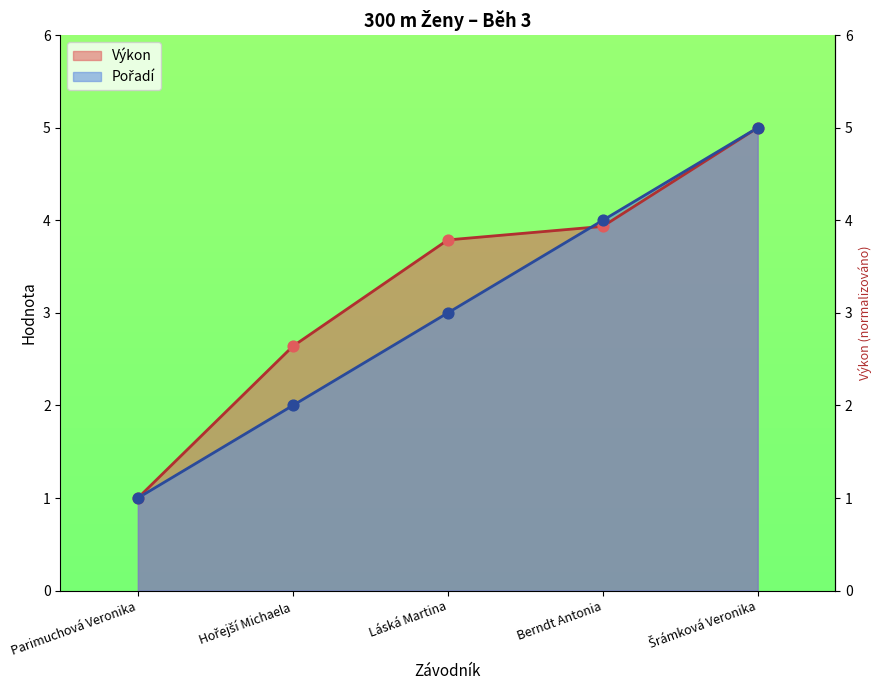

At which category is the sum across all series the highest?

Šrámková Veronika